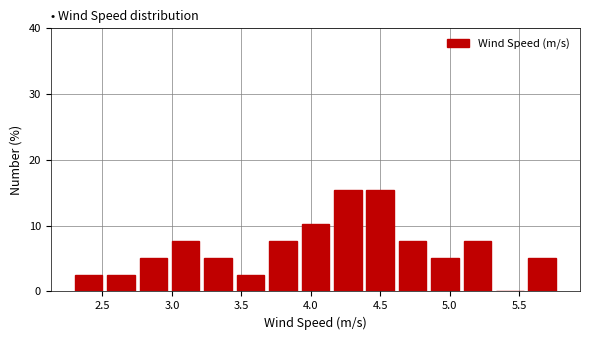

What is the height of the bar covering 2.30 to 2.55 on the x-axis? Neither the bar edges nor the heights are printed on the chart, so give them approximately, as read against the axes.

3